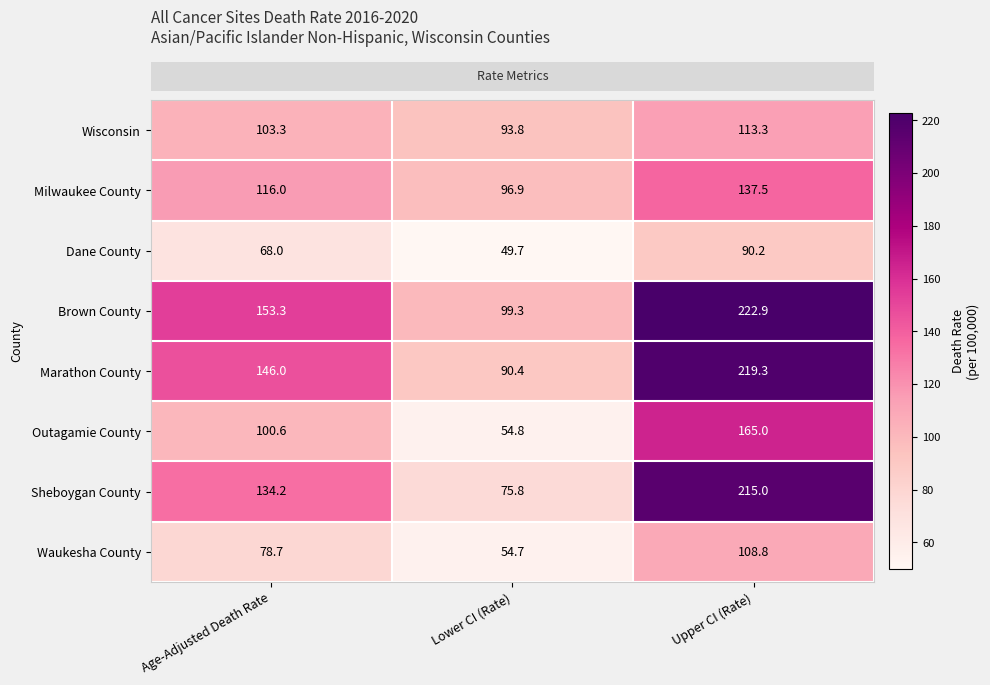

Rank the series at Upper CI (Rate) from lowest to highest value.

Dane County, Waukesha County, Wisconsin, Milwaukee County, Outagamie County, Sheboygan County, Marathon County, Brown County